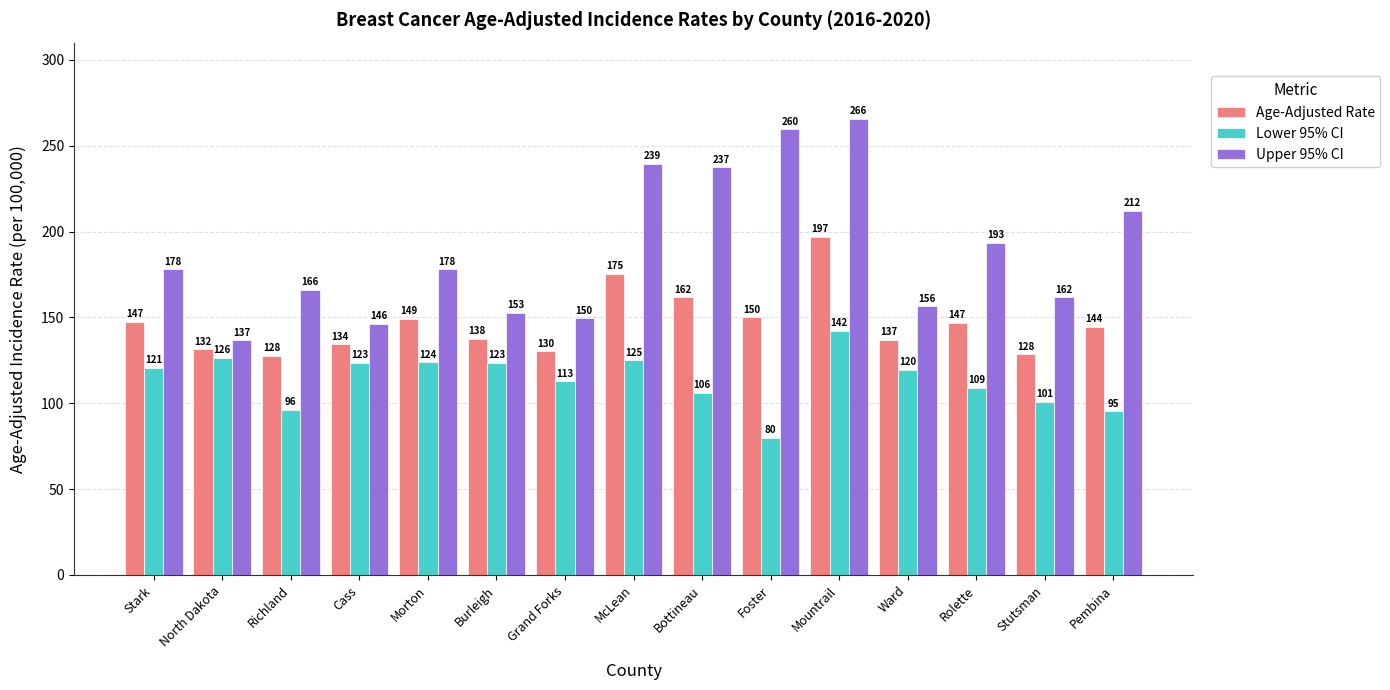

What is the average value of the Lower 95% CI series?

113.6